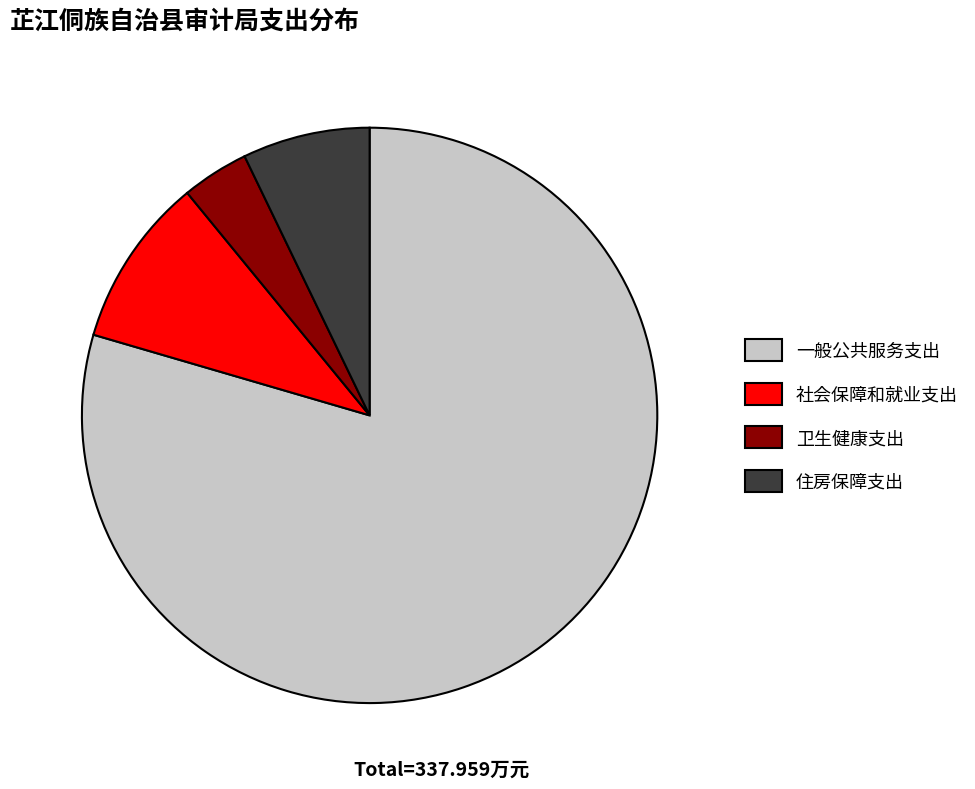

Is there a majority slice in this chart?

Yes